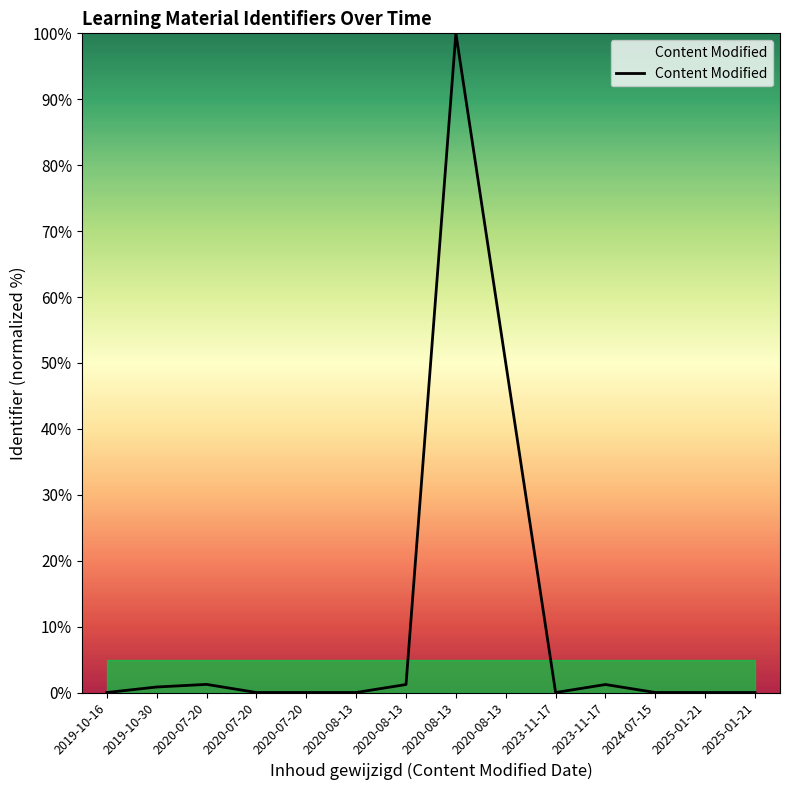

The value at 2020-08-13 is 77.8. True or false?

False